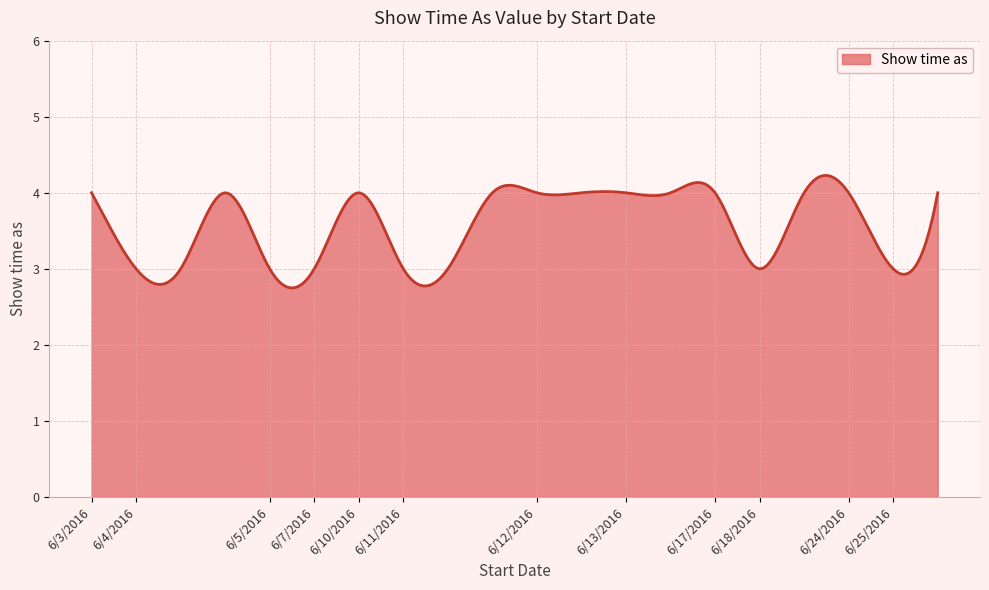

What is the sum of all values?

72